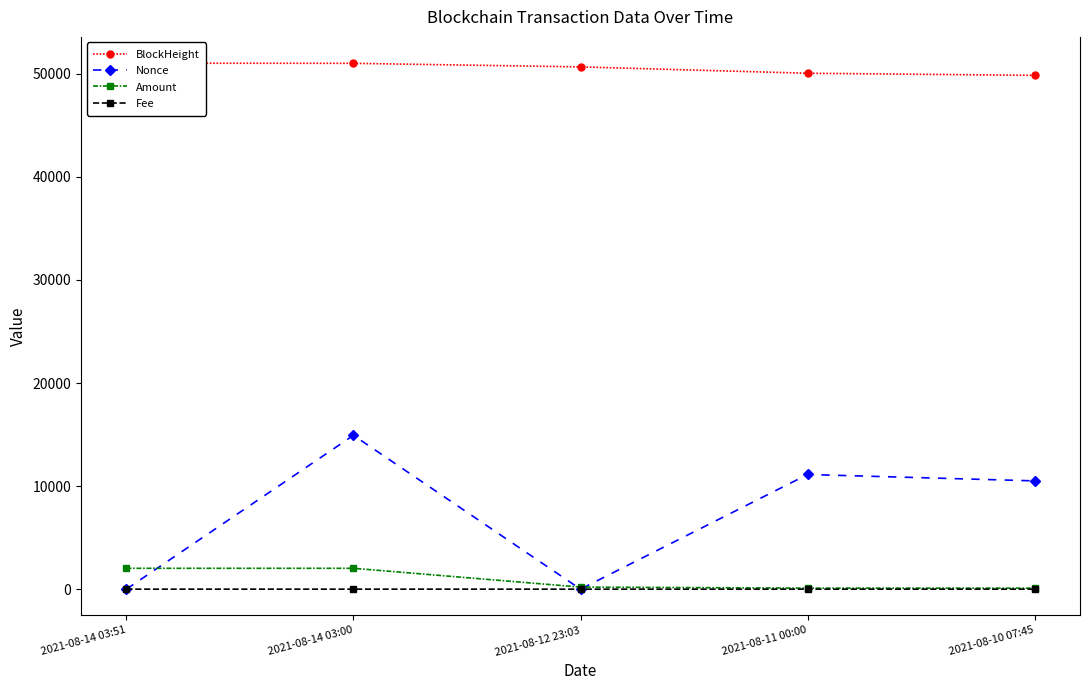

Reading left to right, what are all the values shown in this chart?

BlockHeight: 51030.0	51017.0	50670.0	50054.0	49849.0
Nonce: 1.0	14925.0	0.0	11124.0	10505.0
Amount: 2023.6	2023.7	198.9	100.0	100.0
Fee: 0.1	0.0	0.1	0.0	0.0